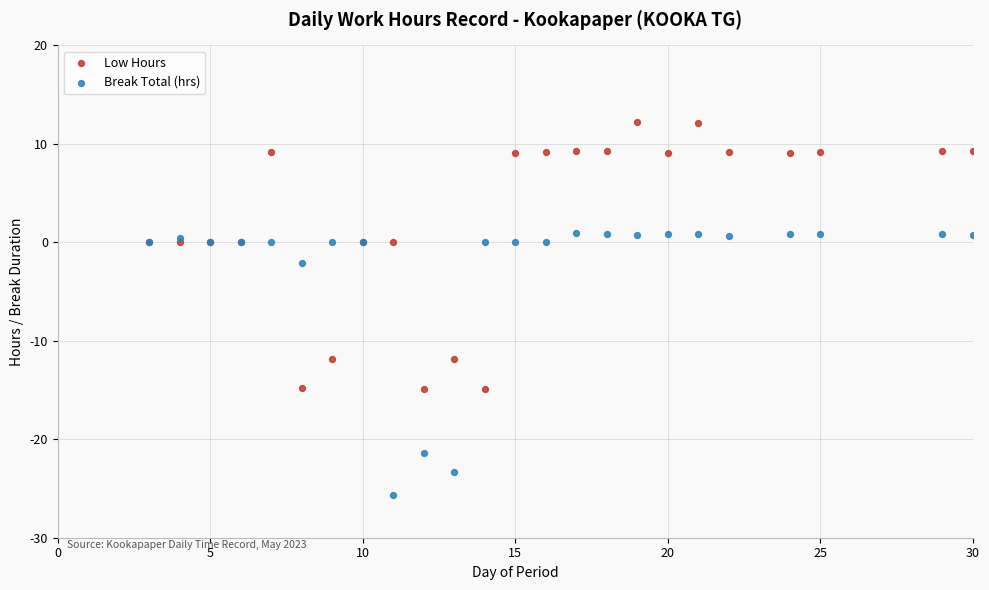

Which series reaches the maximum Y coordinate?

Low Hours